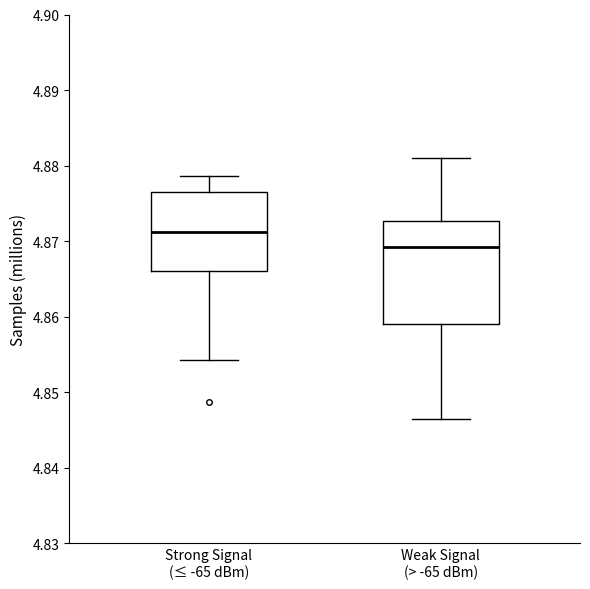

Reading left to right, read every box against the y-axis: the position of its median line, the range the box covers, and the ends of its whiskers. The values are not printed on the chart, so give them approximately, as read against the axis.

Strong Signal (≤ -65 dBm): median 4.871, box 4.866 to 4.877, whiskers 4.854 to 4.879
Weak Signal (> -65 dBm): median 4.869, box 4.859 to 4.873, whiskers 4.846 to 4.881